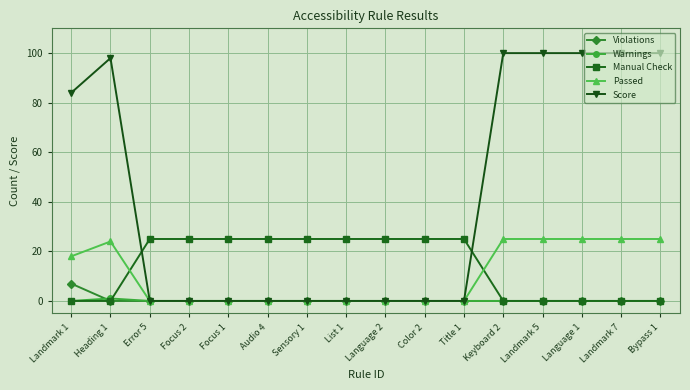

What is the sum of the Manual Check values at Keyboard 2 and Title 1?

25